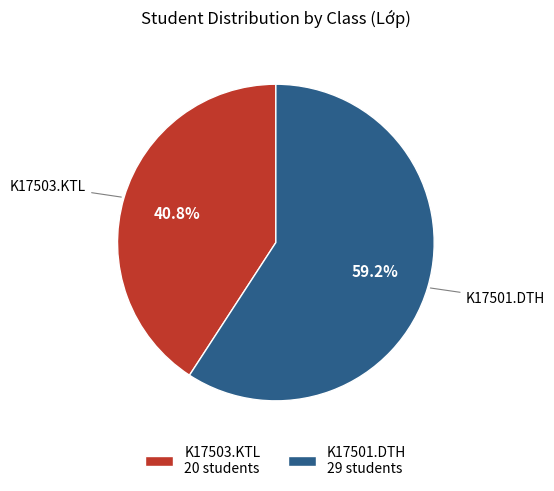

What is the ratio of the value at K17503.KTL to the value at K17501.DTH?

0.7